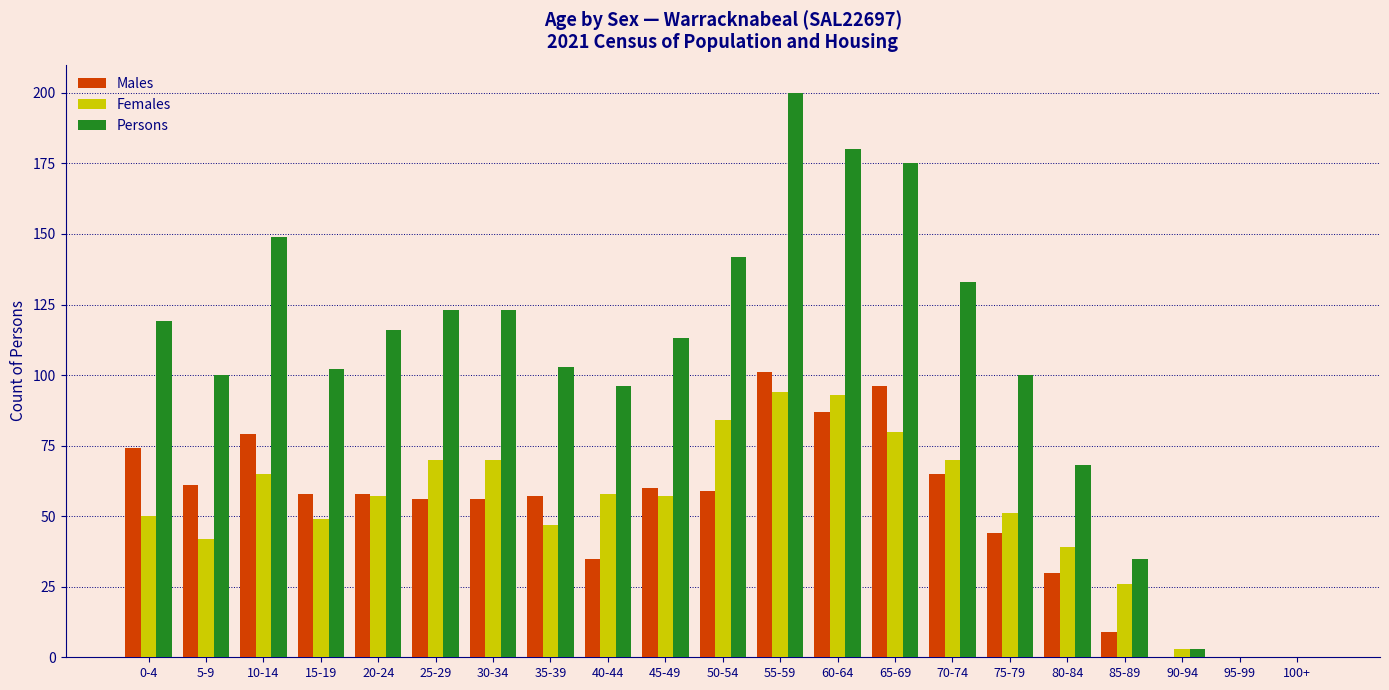

Which series has the largest total across all categories?

Persons